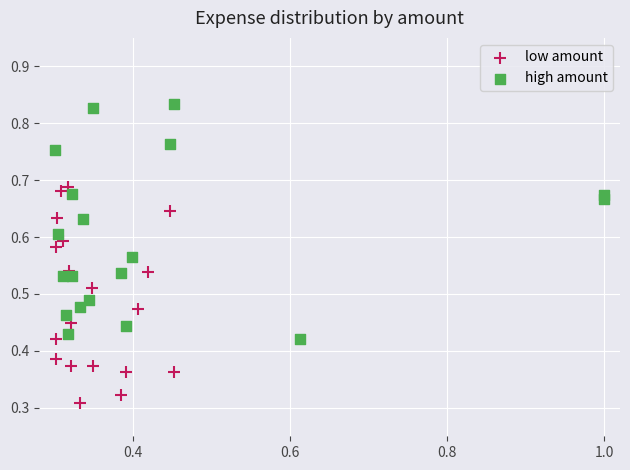

Which series reaches the minimum Y coordinate?

low amount